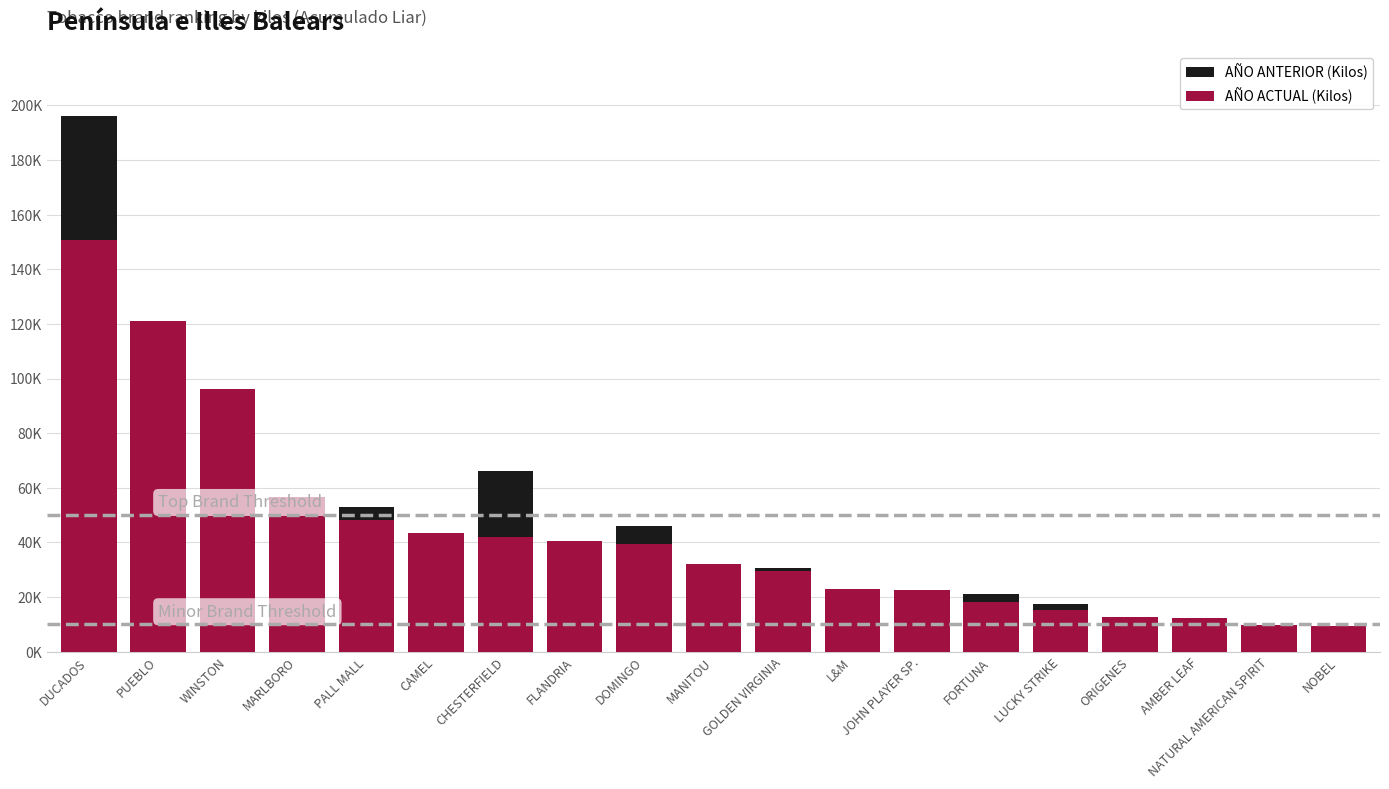

Is it true that AÑO ANTERIOR (Kilos) equals 9153 at GOLDEN VIRGINIA?

False